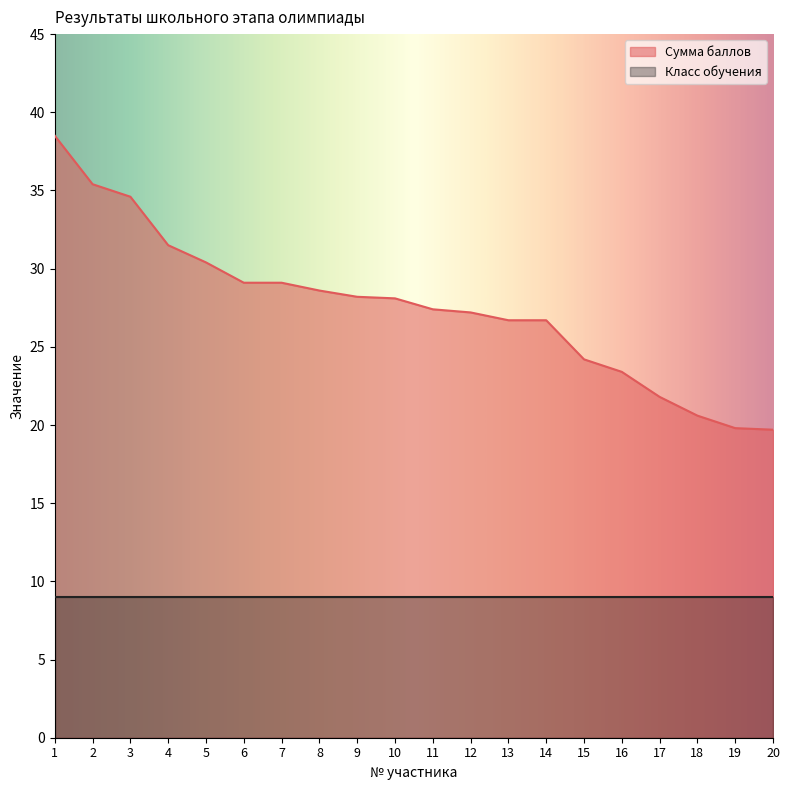

Read the value at 9.

28.2